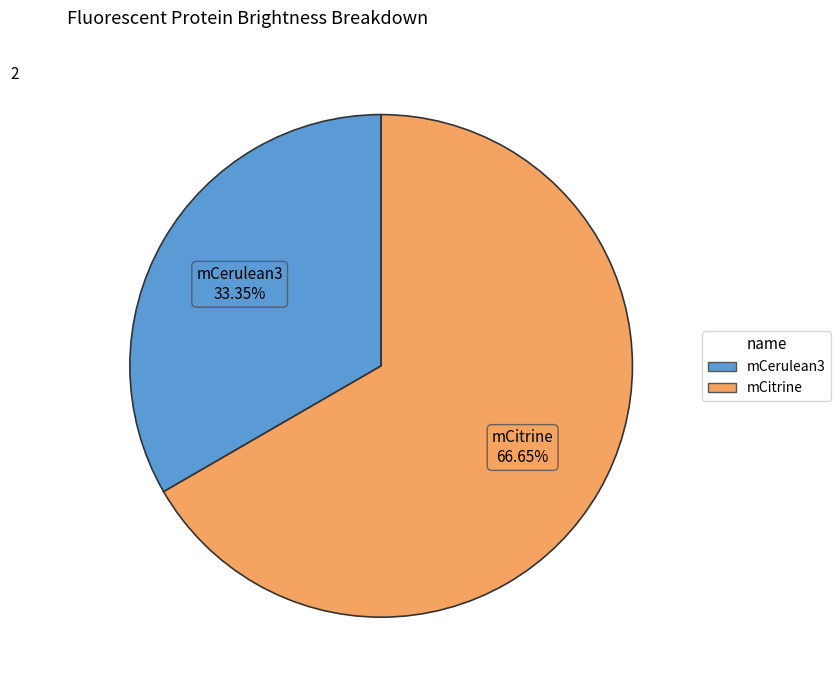

To the nearest percent, what percentage of the pie is mCerulean3?

33%